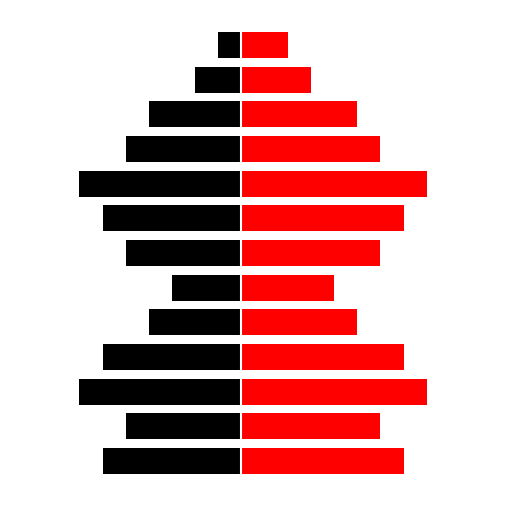

Which series has the largest total across all categories?

Red